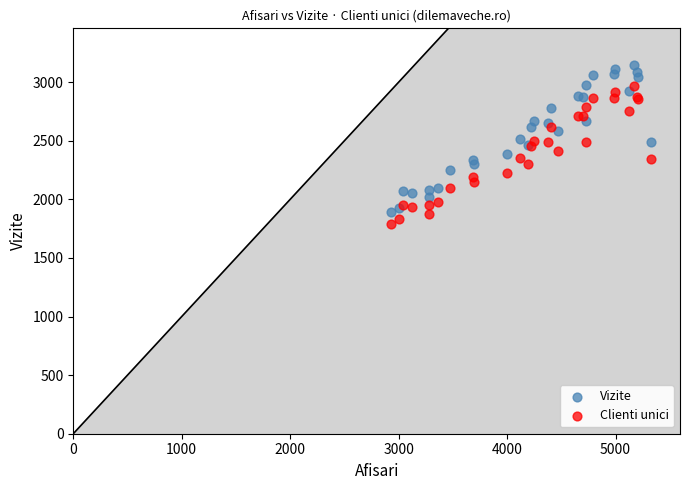

What are all the series names shown in the legend?

Vizite, Clienti unici